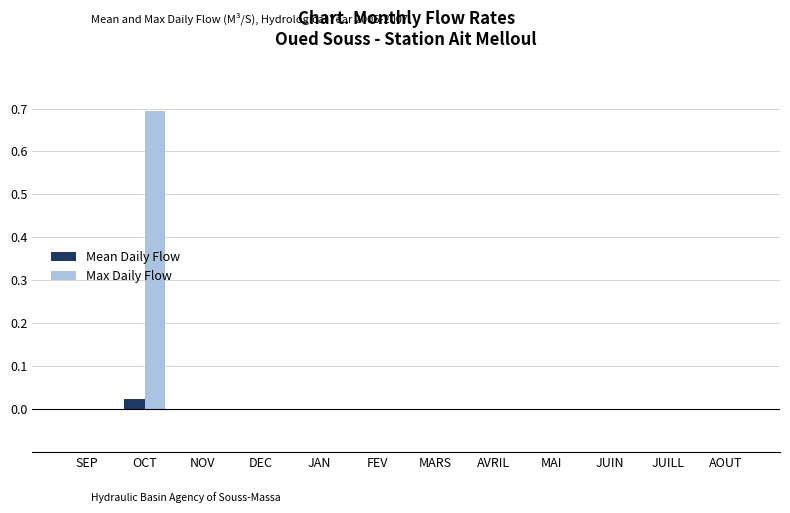

What is the sum of all Max Daily Flow values?

0.7